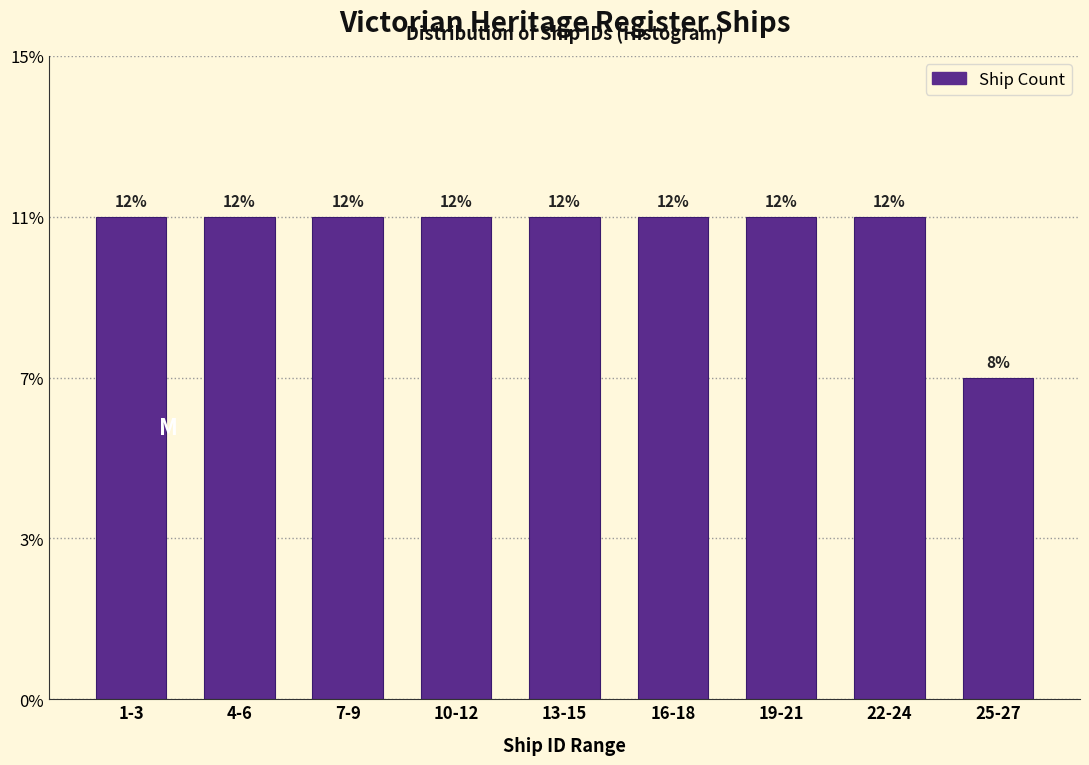

Are the bars horizontal?

No